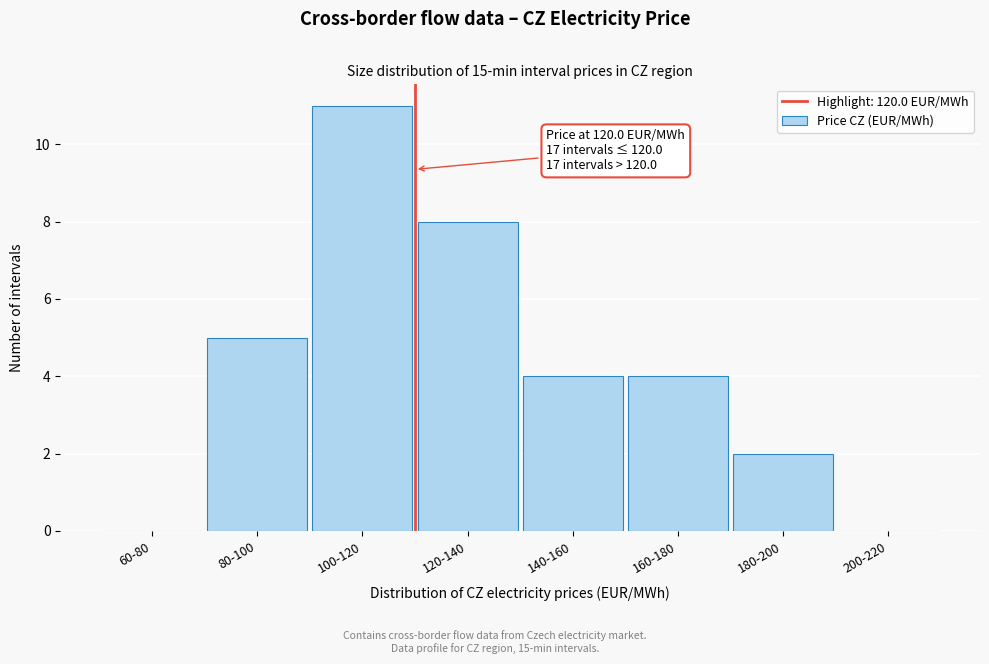

Reading left to right, what are all the values shown in this chart?

60-80=0	80-100=5	100-120=11	120-140=8	140-160=4	160-180=4	180-200=2	200-220=0